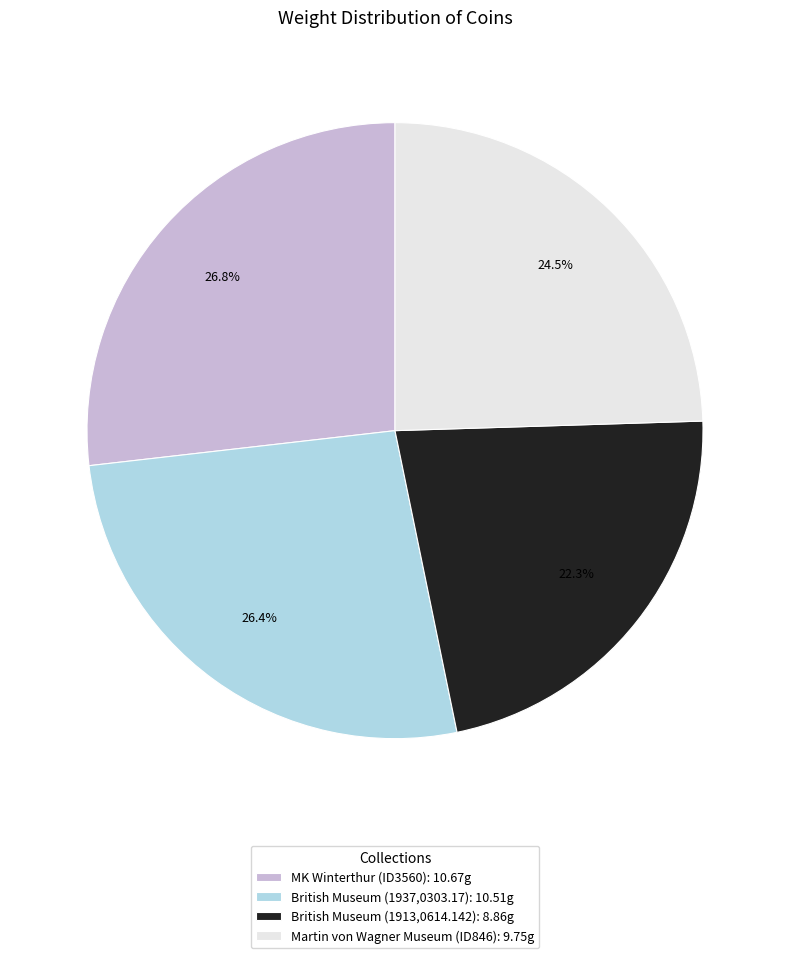

What is the ratio of the value at MK Winterthur (ID3560): 10.67g to the value at British Museum (1937,0303.17): 10.51g?

1.0